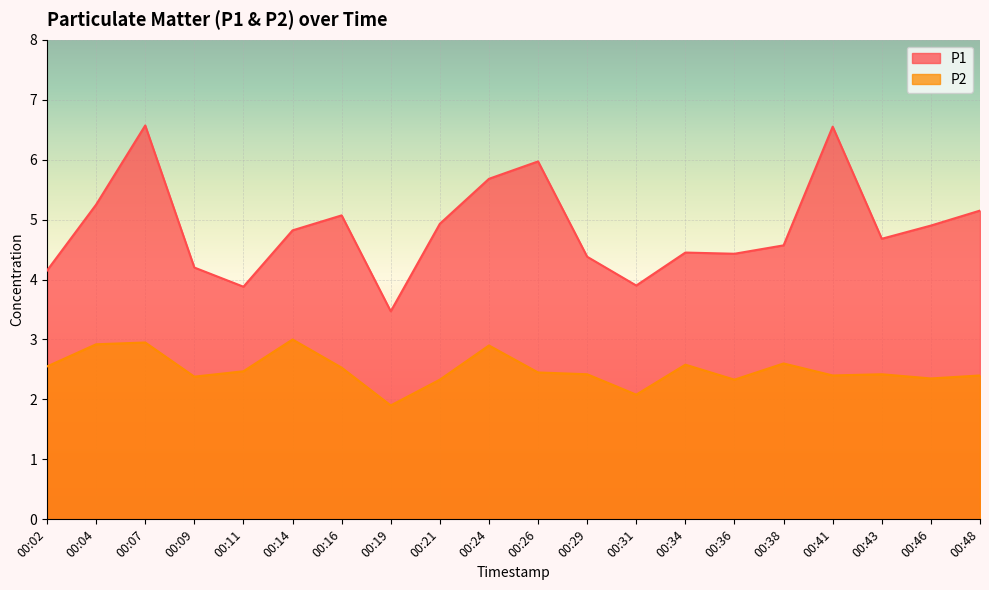

How many data points in P1 are above 4?

17